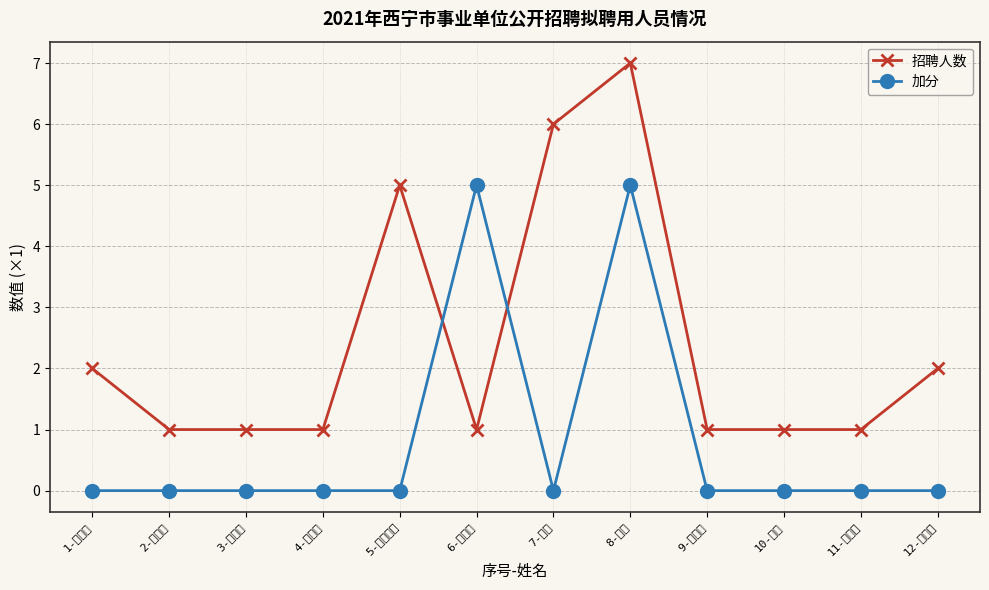

What is the label of the 1st point from the left?

1-汤媛媛